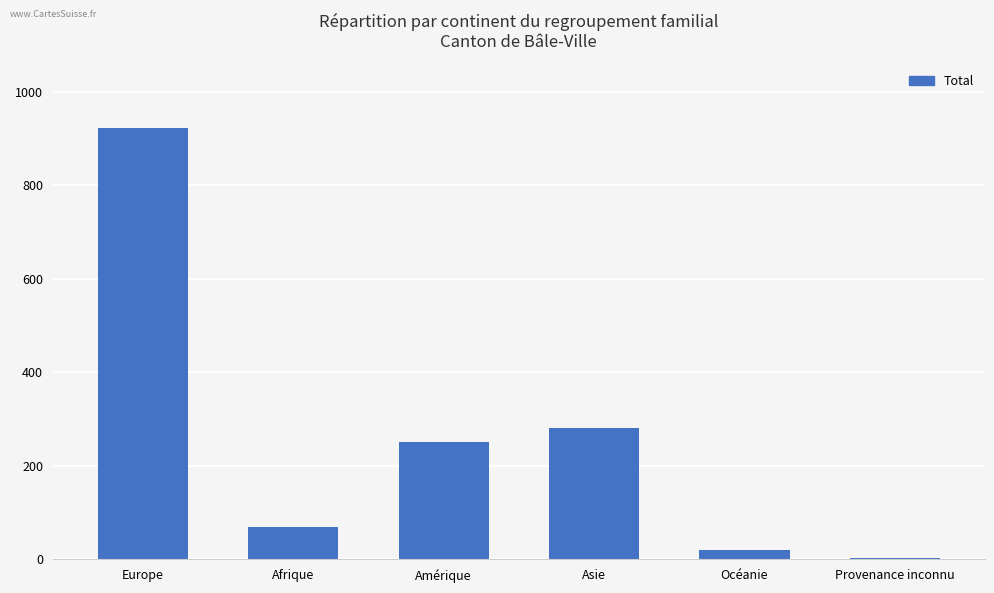

What is the greatest value displayed?

922